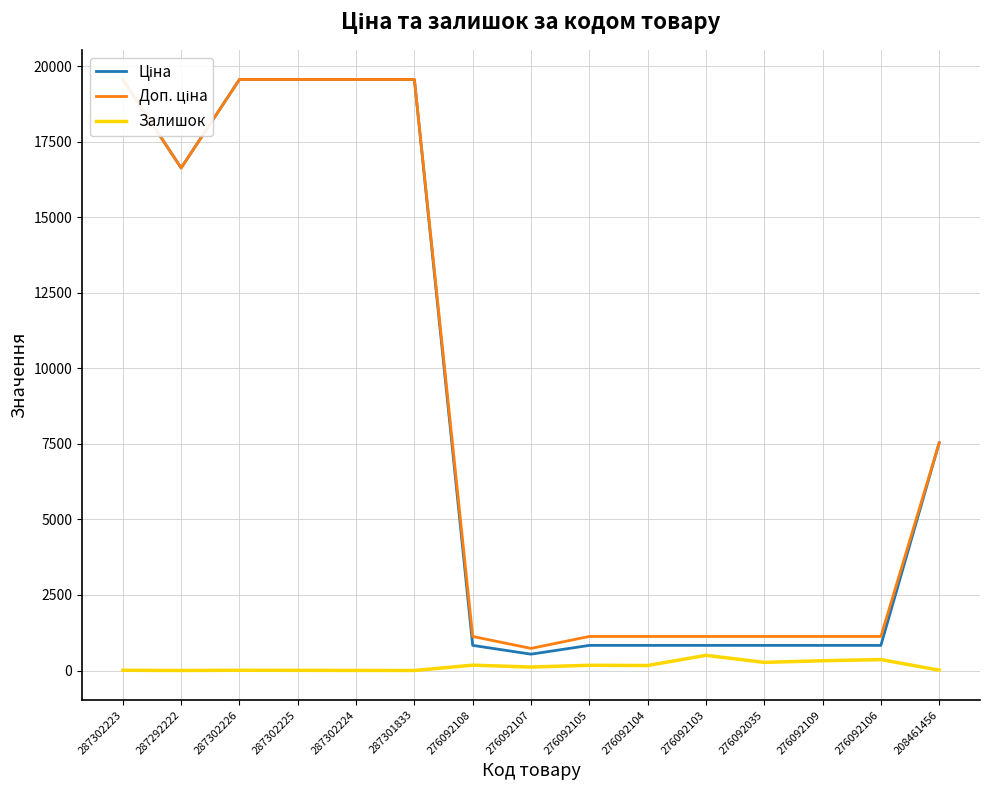

What position from the left is 287301833?

6